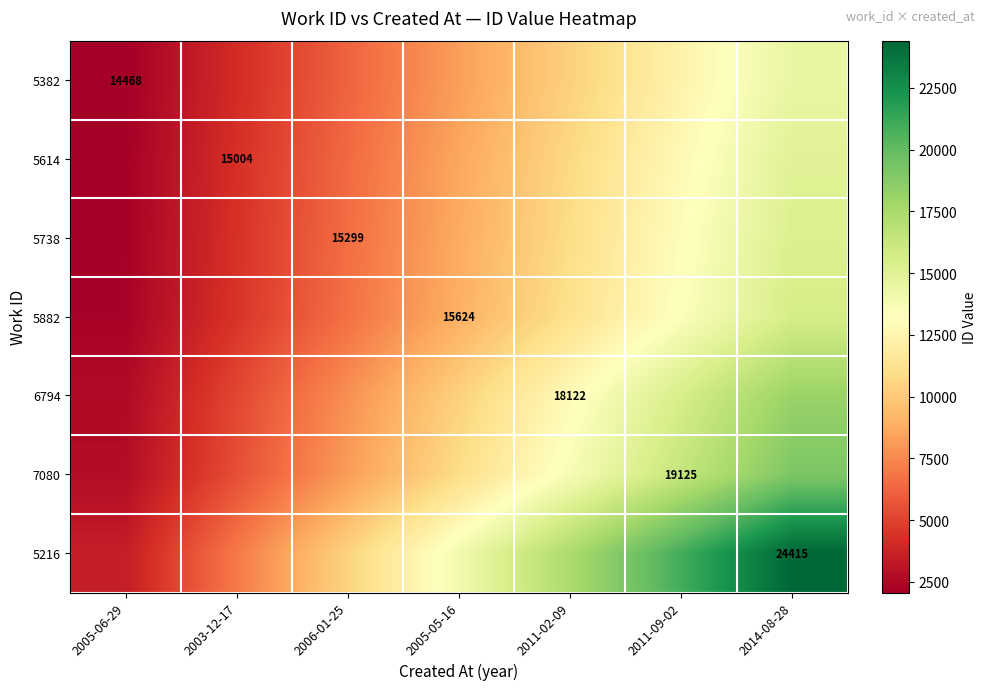

True or false: 6794 has a value of 5177.7 at 2003-12-17.

True